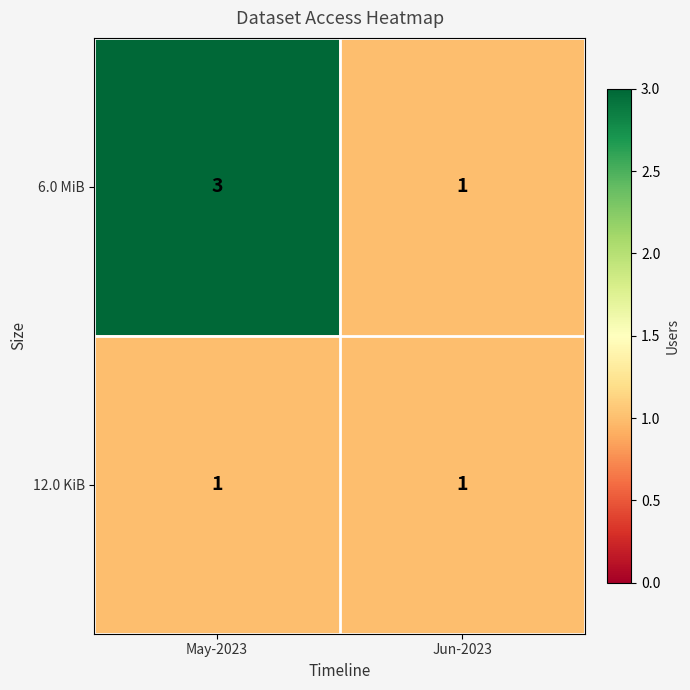

Which label corresponds to the largest value in the chart?

May-2023